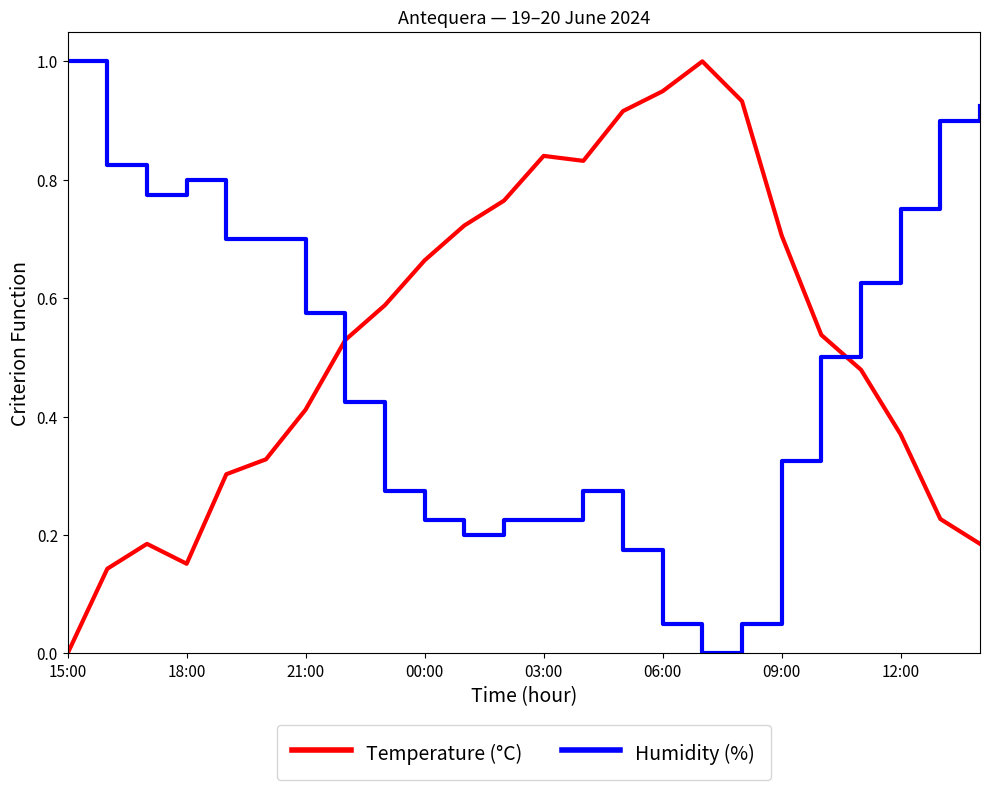

Which series ends up on top after the final intersection of Temperature (°C) and Humidity (%)?

Humidity (%)